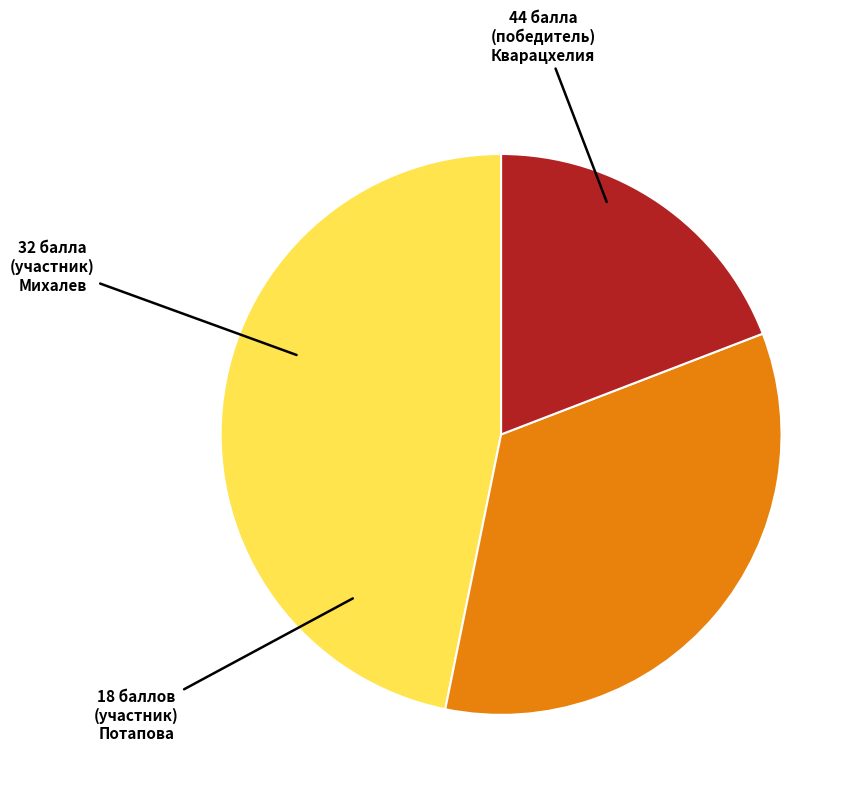

Is there any slice that represents more than half of the pie?

No